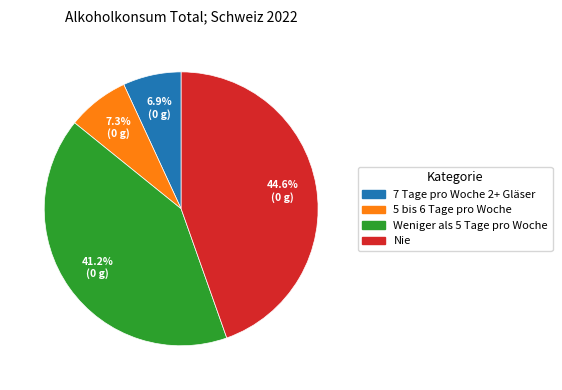

True or false: Nie accounts for 45% of the total.

True